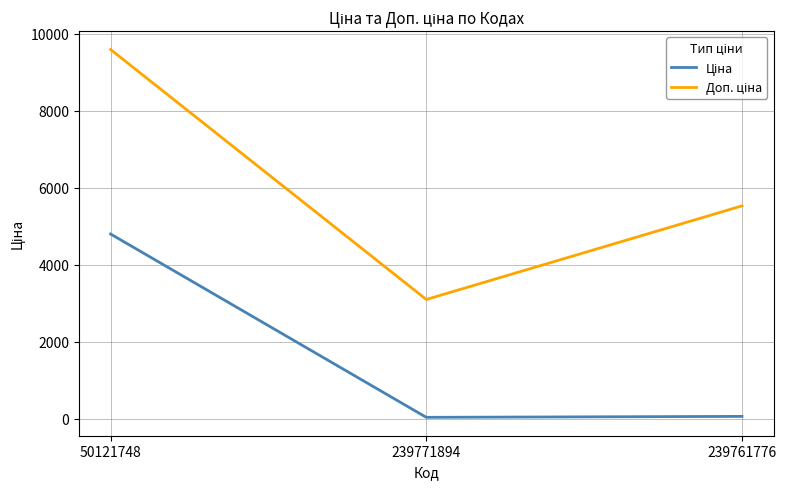

How many lines are shown in the chart?

2